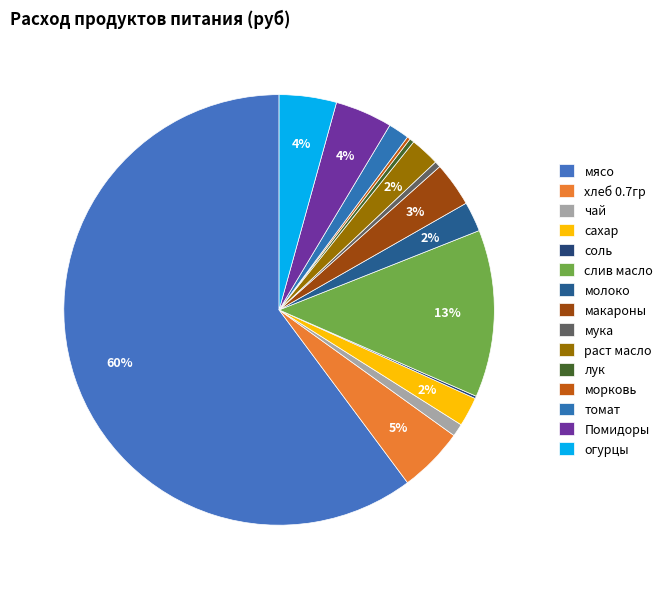

Is the sum of макароны and томат greater than half?

No